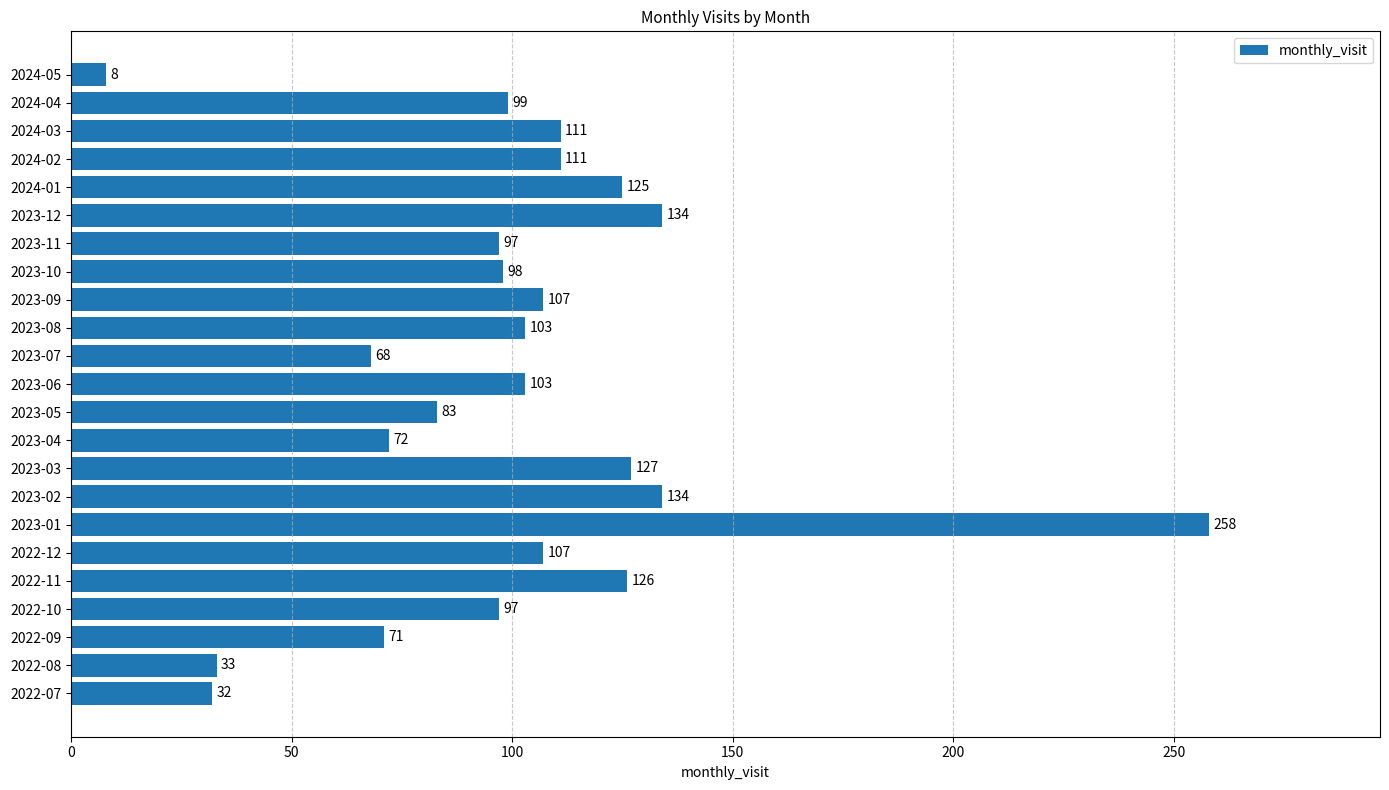

Approximately how many times larger is the value at 2022-11 compared to 2023-09?

1.2